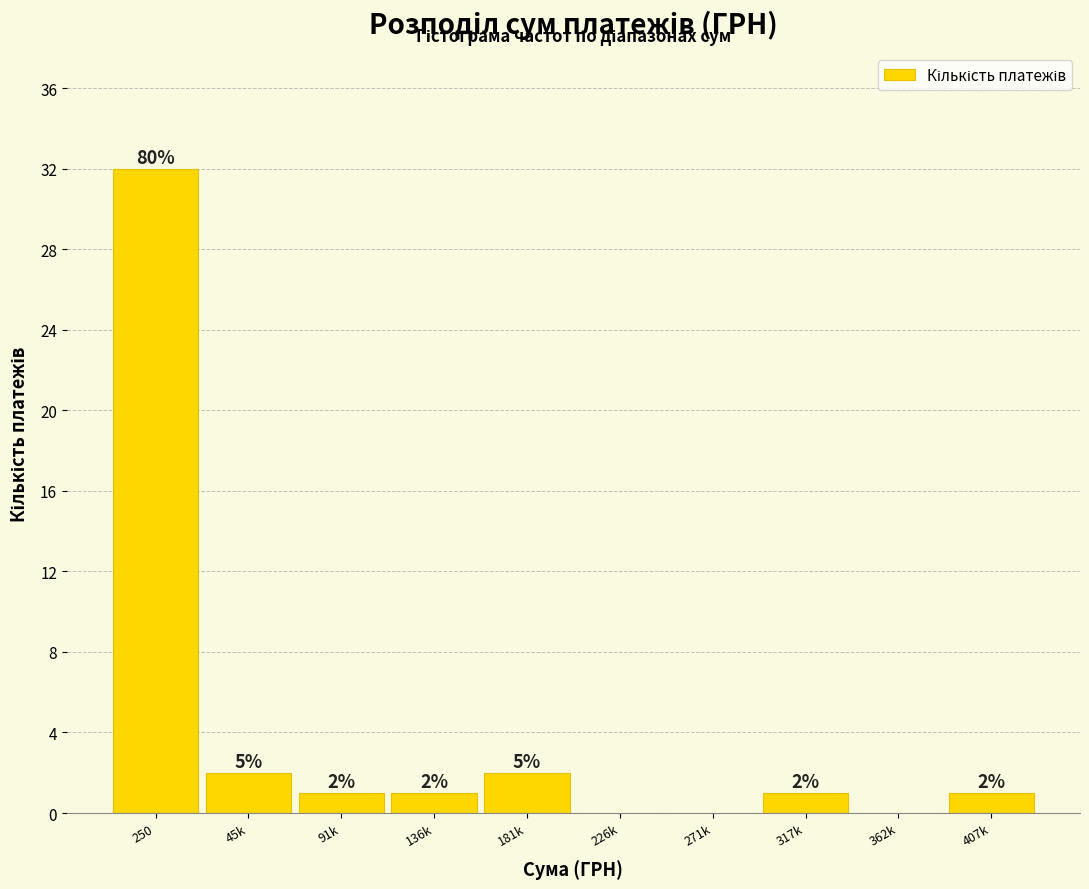

Reading left to right, list all the values displayed in this chart.

250=32	45k=2	91k=1	136k=1	181k=2	226k=0	271k=0	317k=1	362k=0	407k=1